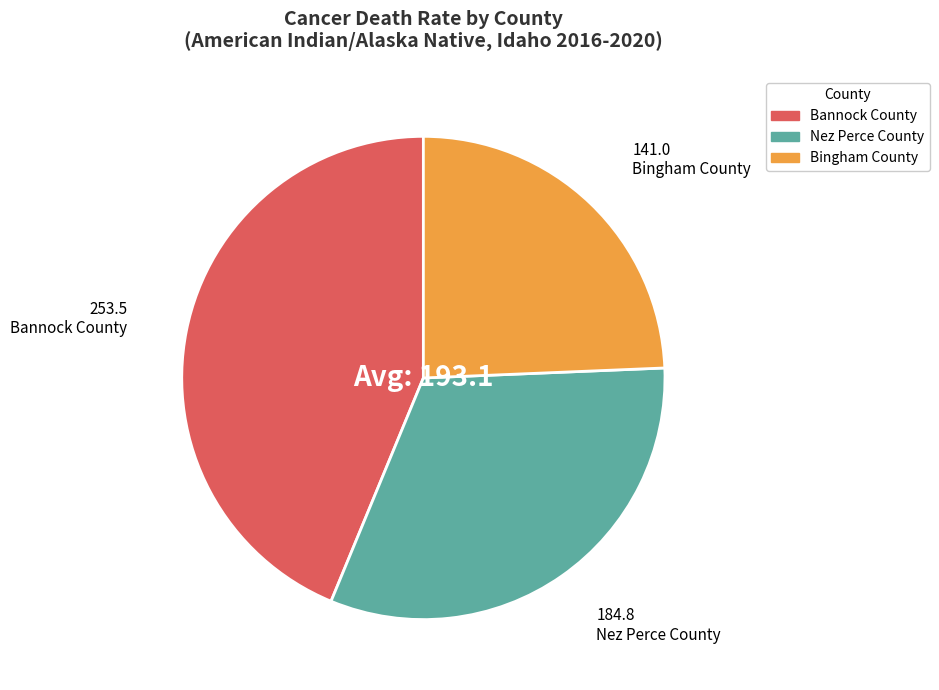

How many segments does this pie chart have?

3